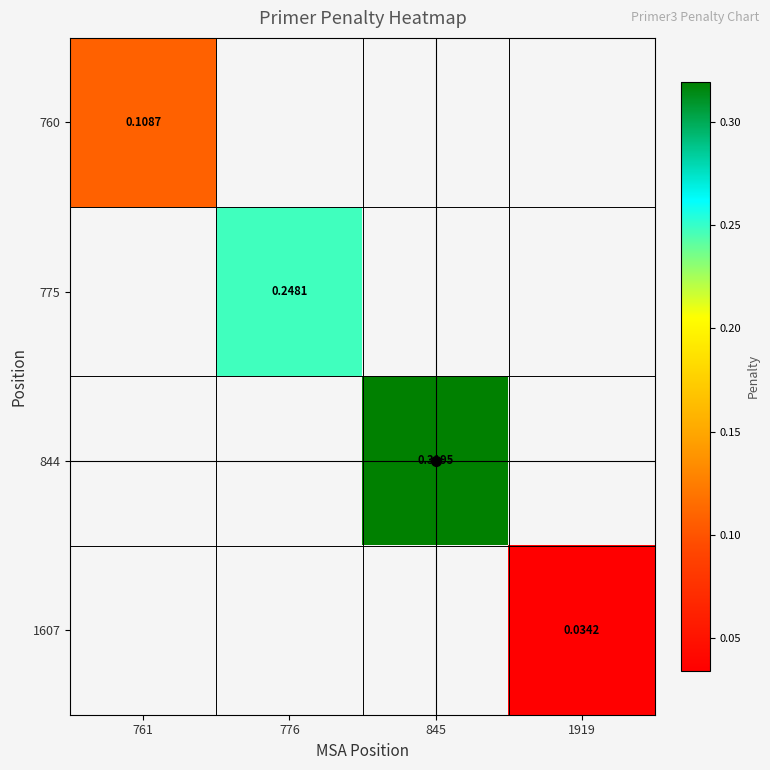

How many data points does each series have?

4